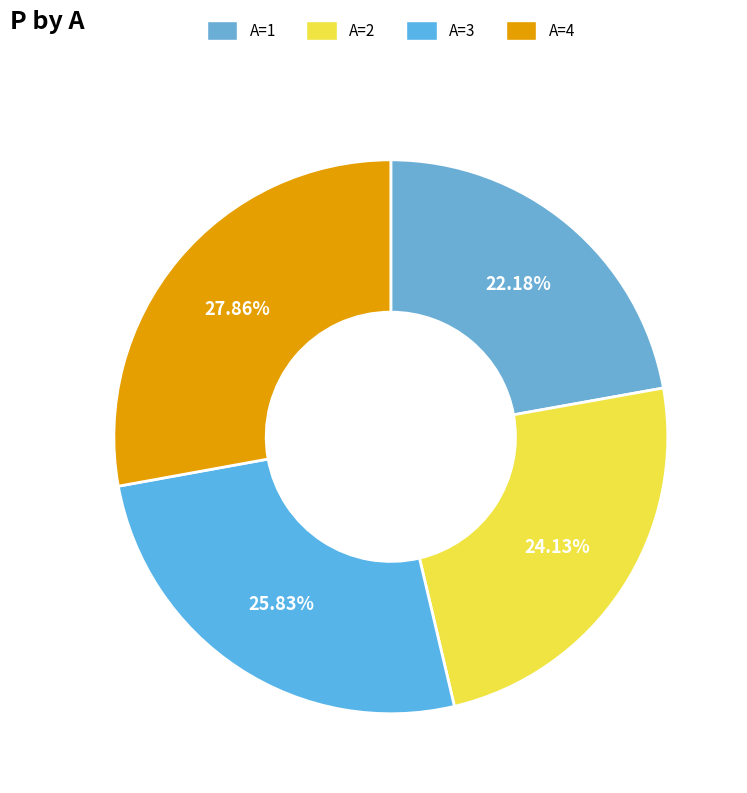

The A=3 slice represents 14% of the pie. True or false?

False